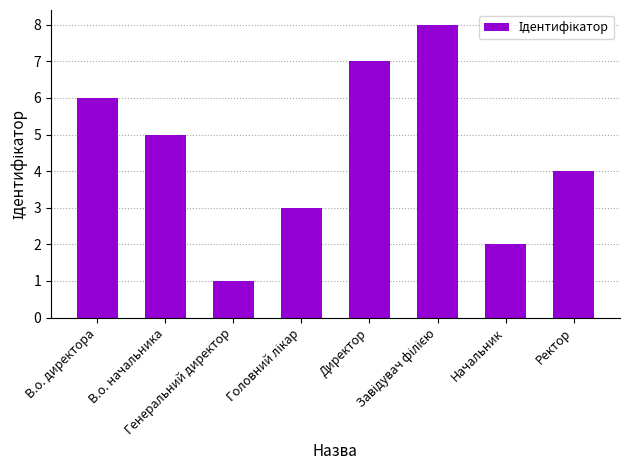

Where is the data nearest to the value 4?

Ректор